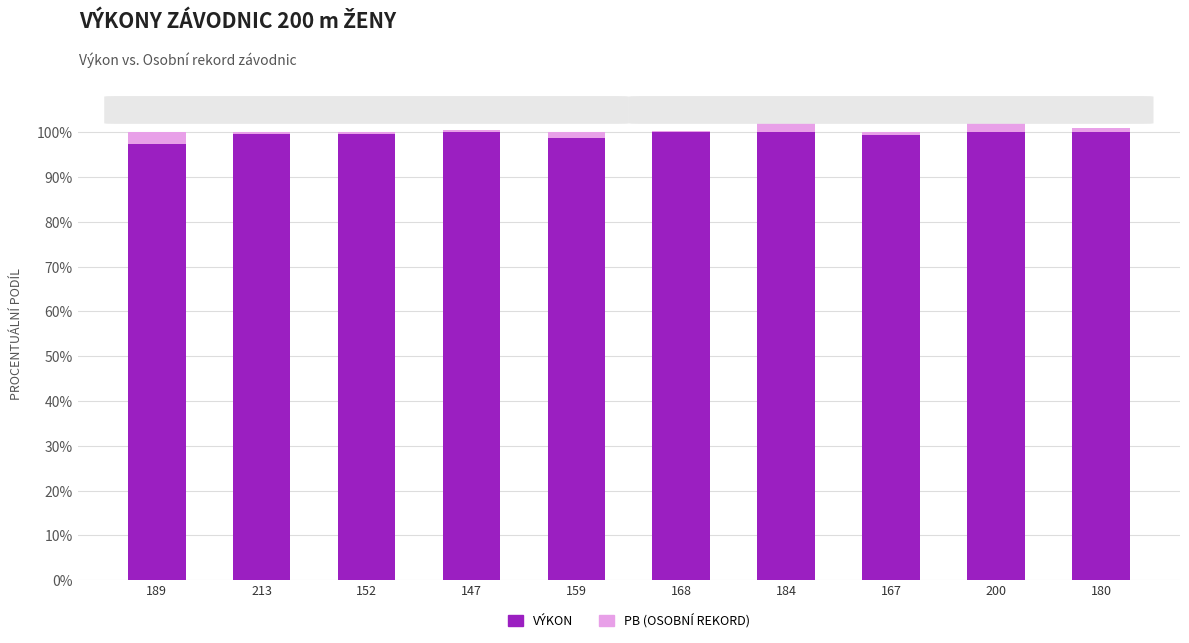

True or false: PB has a value of 1.7 at 159.

False